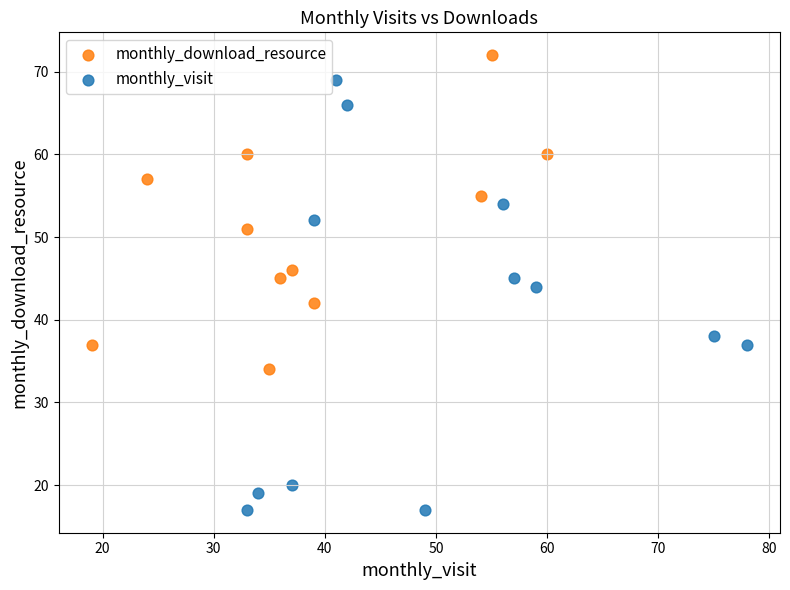

Which series has the largest Y range (max minus min)?

monthly_visit